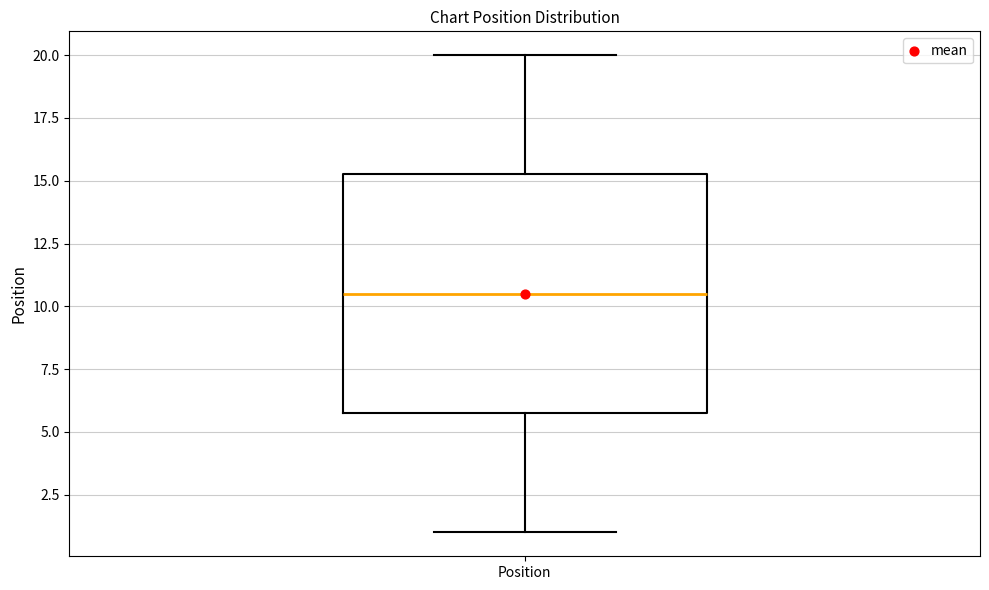

Read this box plot against the y-axis: the position of the median line, the range covered by the box, and the ends of both whiskers. The values are not printed on the chart, so give them approximately, as read against the axis.

median 10.5, box 6.0 to 15.5, whiskers 1.0 to 20.0